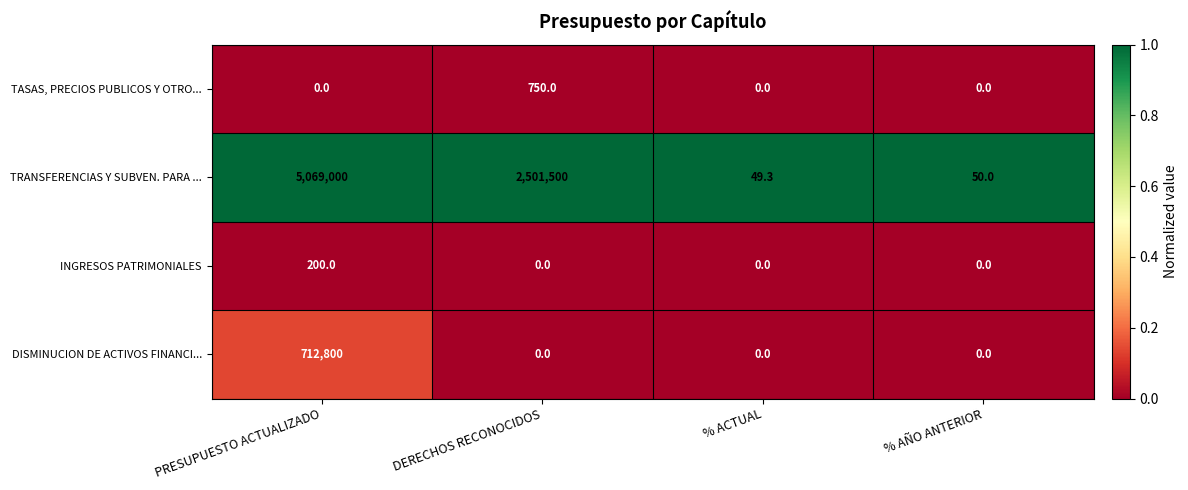

Rank the series by their maximum value, from lowest to highest.

INGRESOS PATRIMONIALES, TASAS, PRECIOS PUBLICOS Y OTRO..., DISMINUCION DE ACTIVOS FINANCI..., TRANSFERENCIAS Y SUBVEN. PARA ...